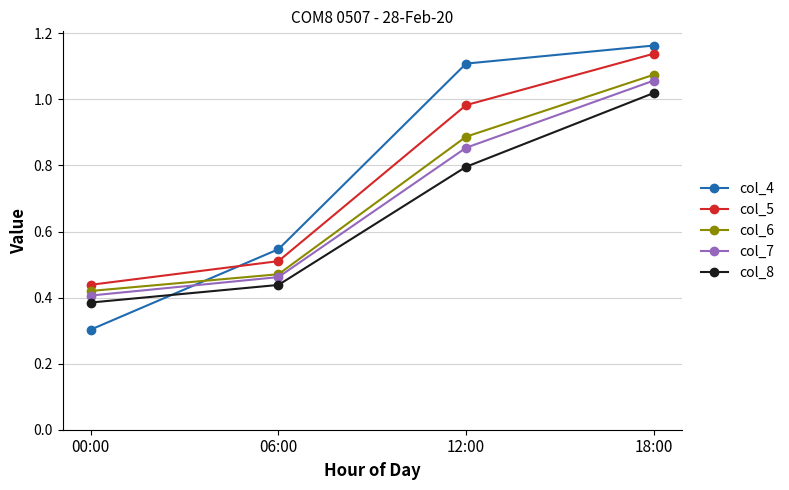

What is the label of the 1st point from the left?

00:00